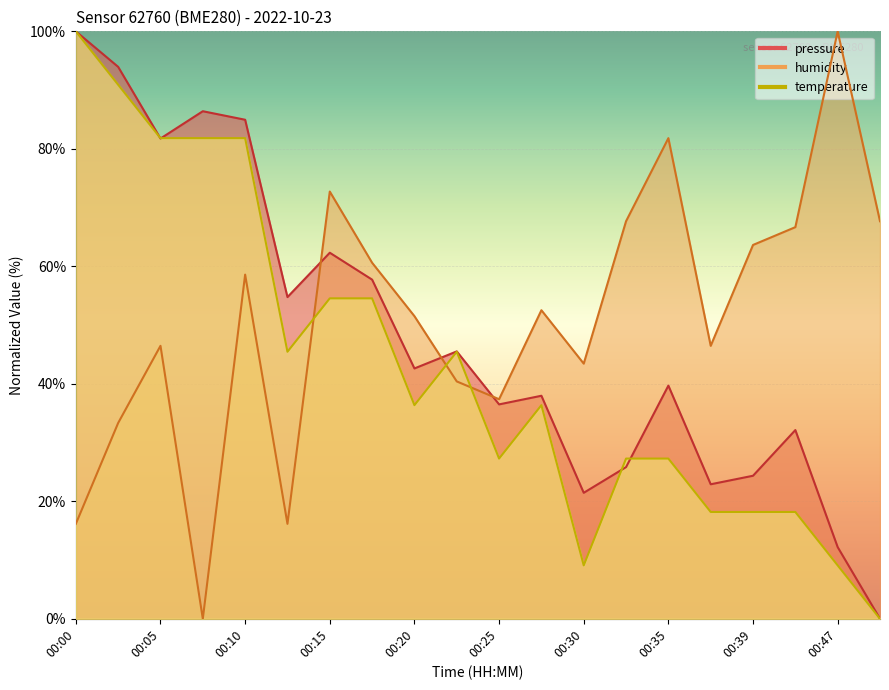

Which series has the largest total across all categories?

humidity